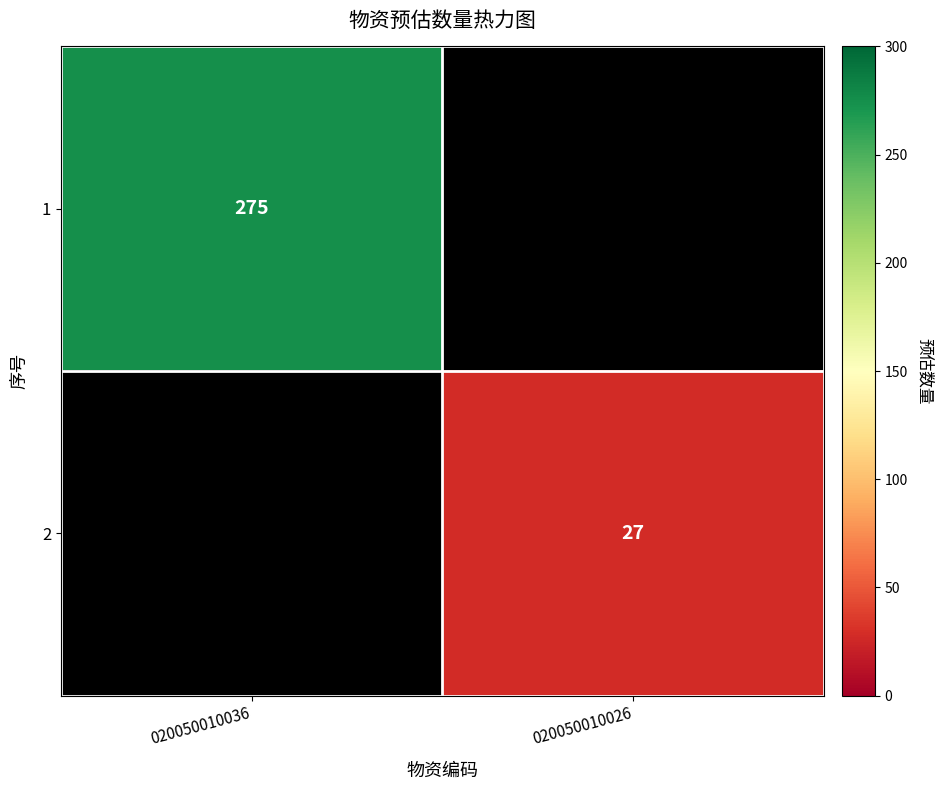

The value of 2 at 020050010026 is 27. True or false?

True